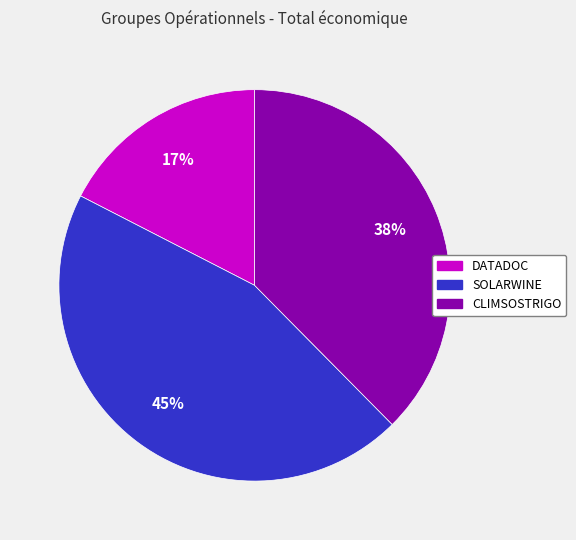

Which slice is the largest?

SOLARWINE